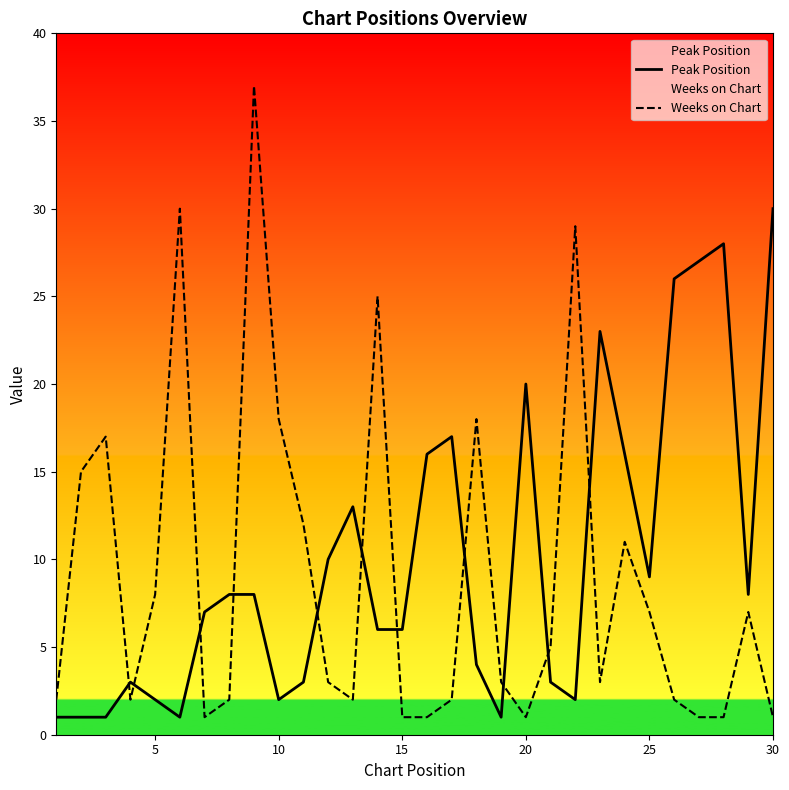

Reading left to right, what are all the values shown in this chart?

Peak Position: 1	1	1	3	2	1	7	8	8	2	3	10	13	6	6	16	17	4	1	20	3	2	23	16	9	26	27	28	8	30
Weeks on Chart: 2	15	17	2	8	30	1	2	37	18	12	3	2	25	1	1	2	18	3	1	5	29	3	11	7	2	1	1	7	1